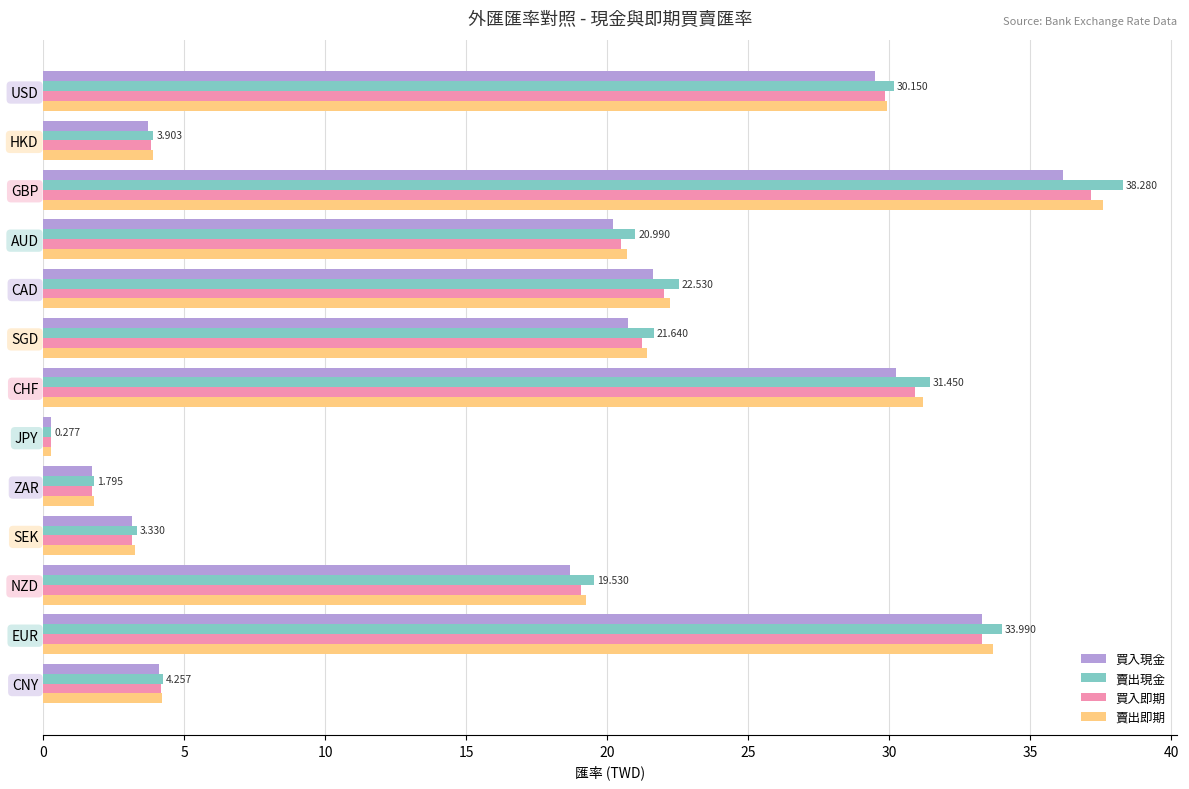

At which label is 買入即期 closest to 18?

NZD